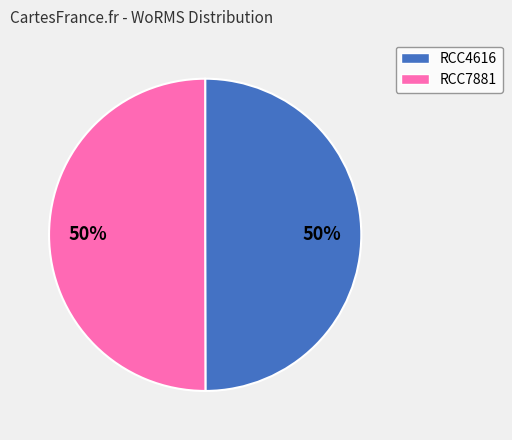

To the nearest percent, what percentage of the pie is RCC7881?

50%